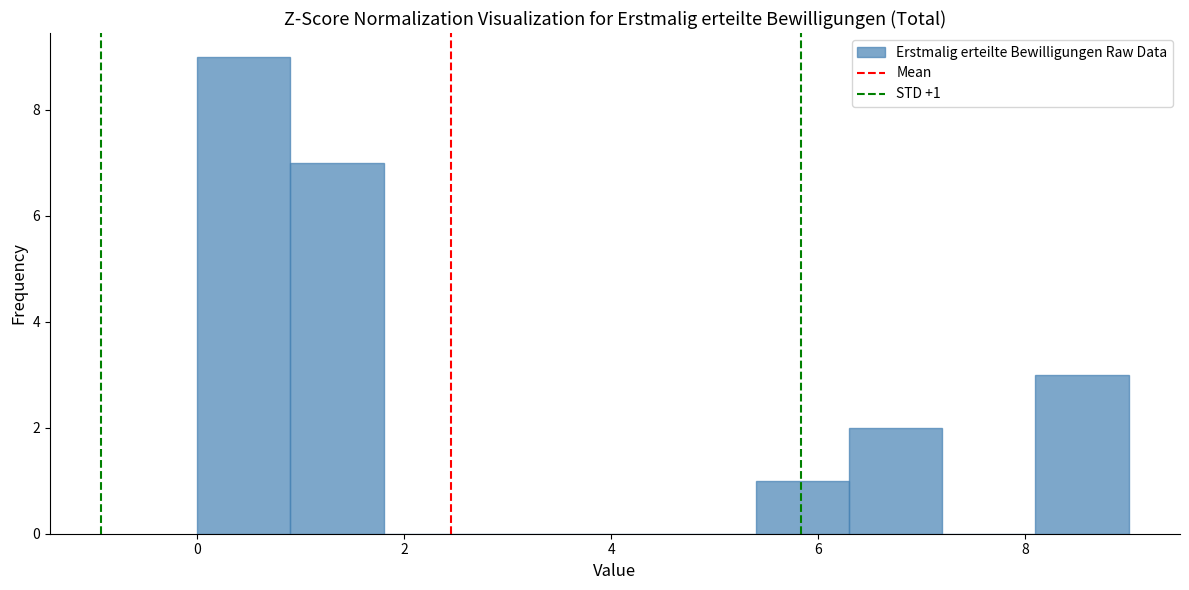

Over which range of the x-axis is the bar tallest?

0.0 to 0.9